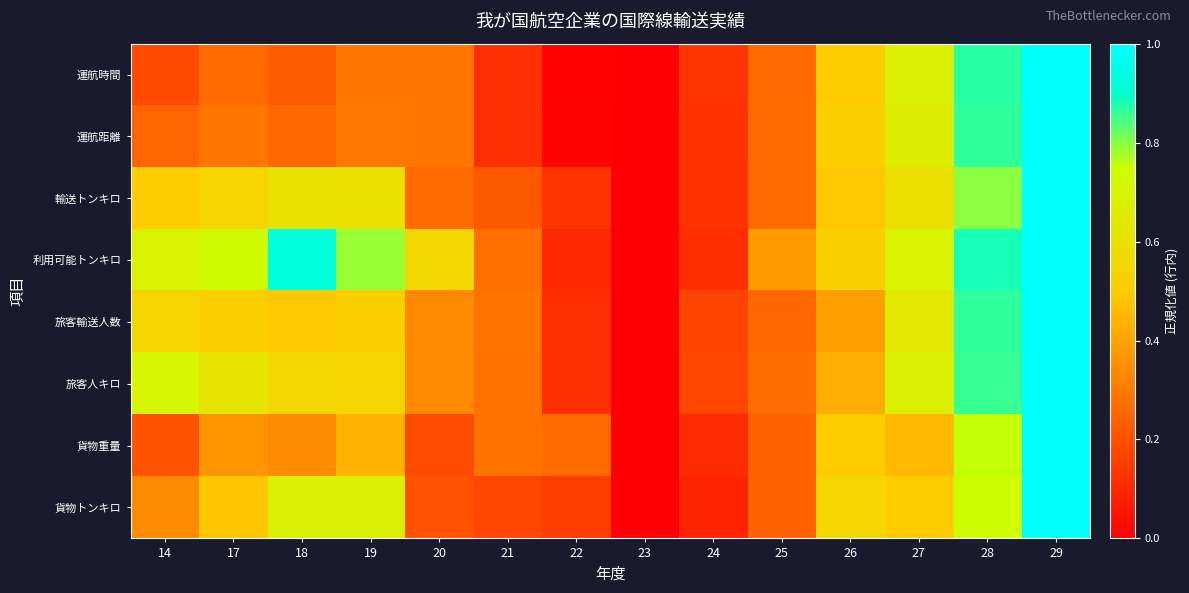

What is the difference between the highest and lowest values at 17?

0.5